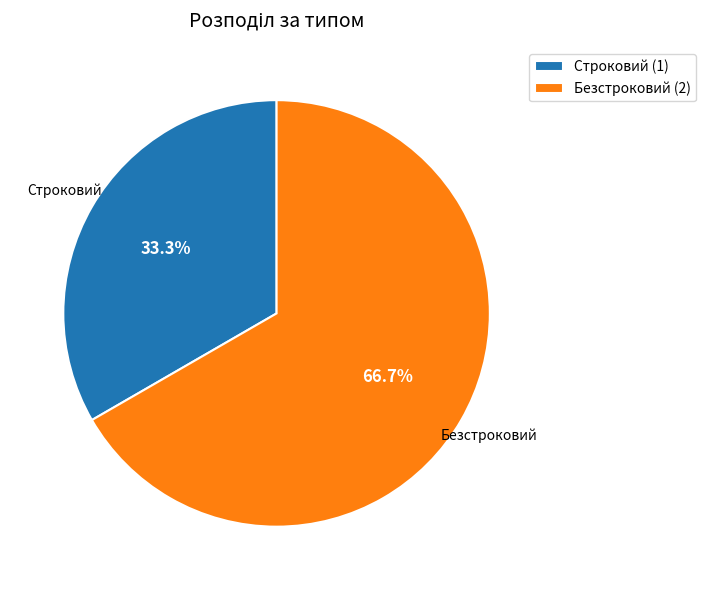

Is it true that Строковий is 39% of the pie?

False